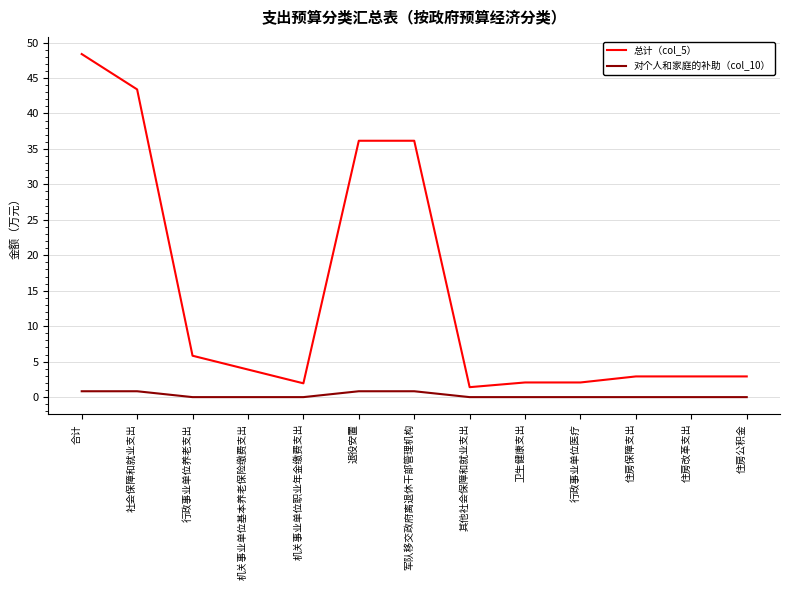

True or false: 总计（col_5） and 对个人和家庭的补助（col_10） cross at least once.

False